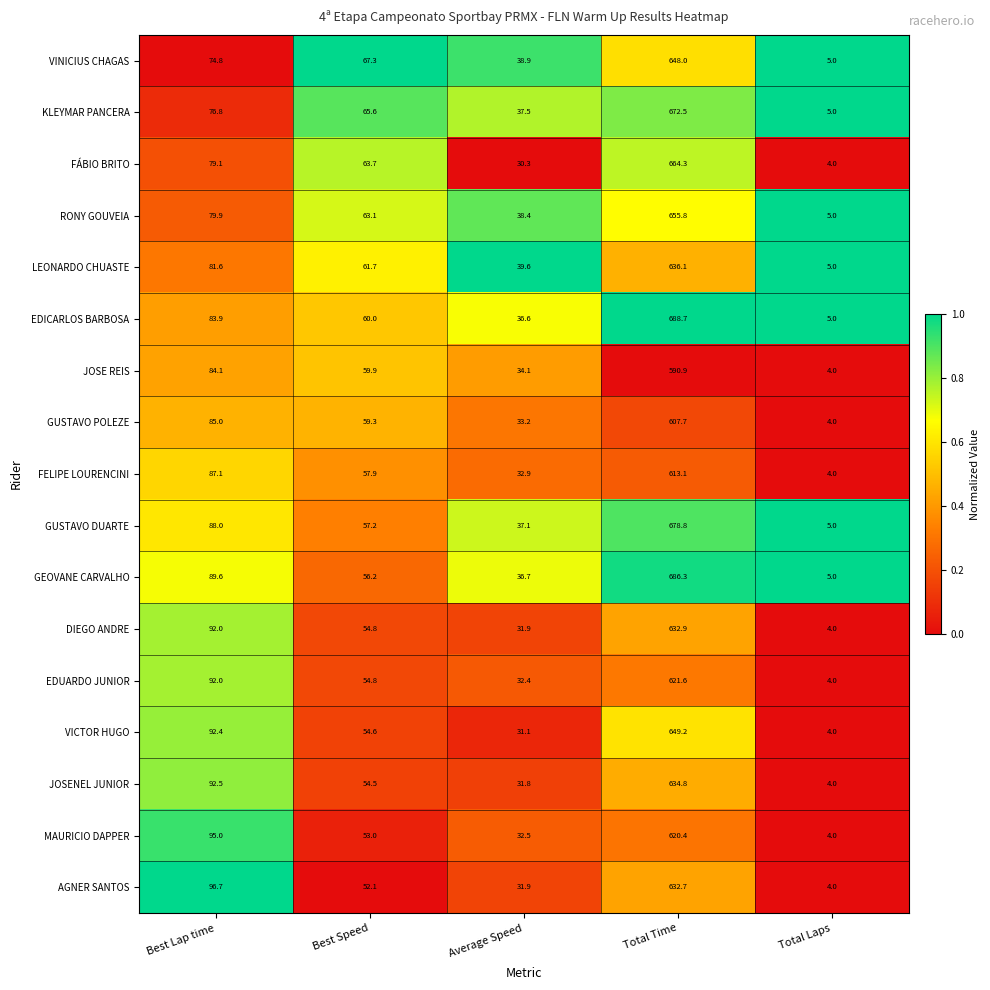

What is the spread (max minus min) of values at Average Speed?

9.3